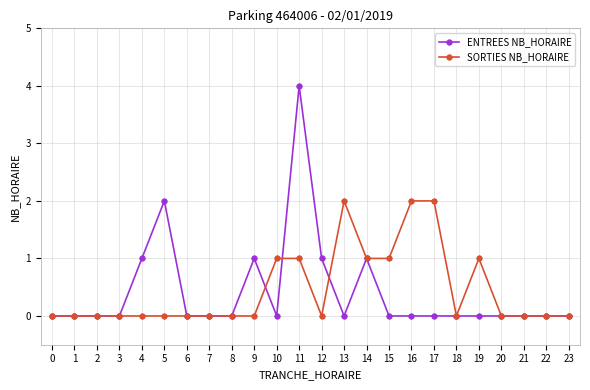

Does the chart display data point markers on the line(s)?

Yes